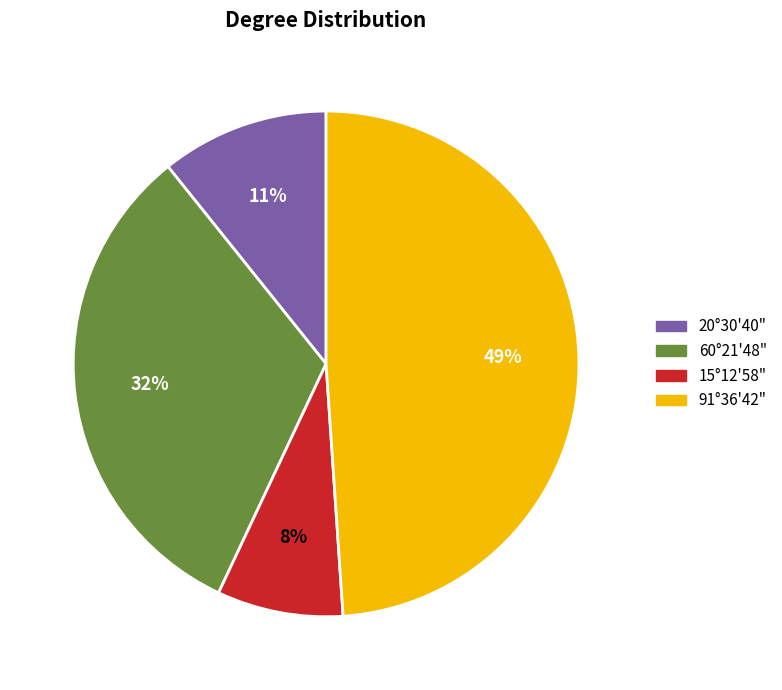

To the nearest percent, what portion does 20°30'40" represent?

11%